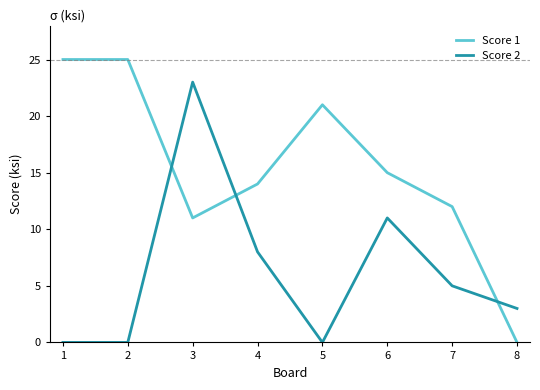

How many lines are shown in the chart?

2